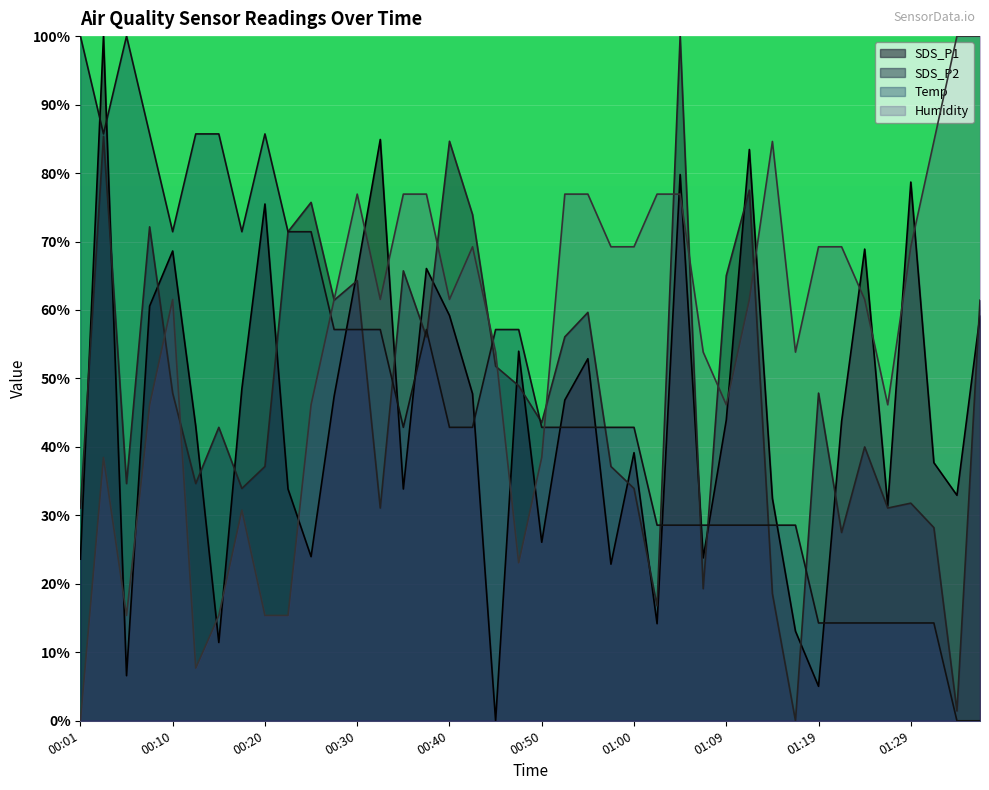

After their last crossing, which series has the higher values: Temp or Humidity?

Humidity